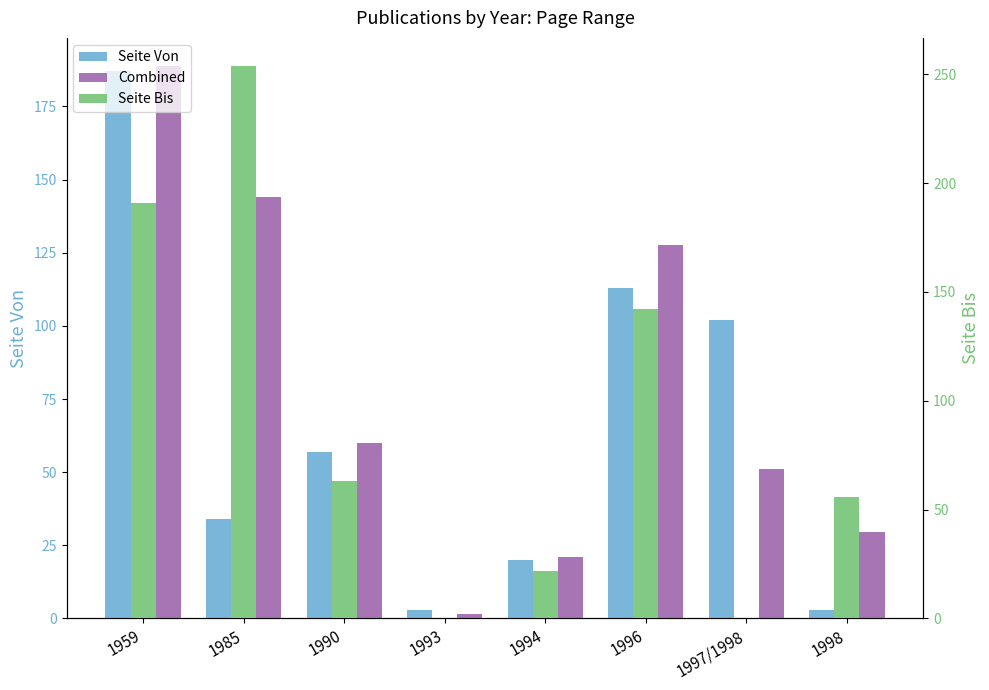

Does the chart contain any negative values?

No